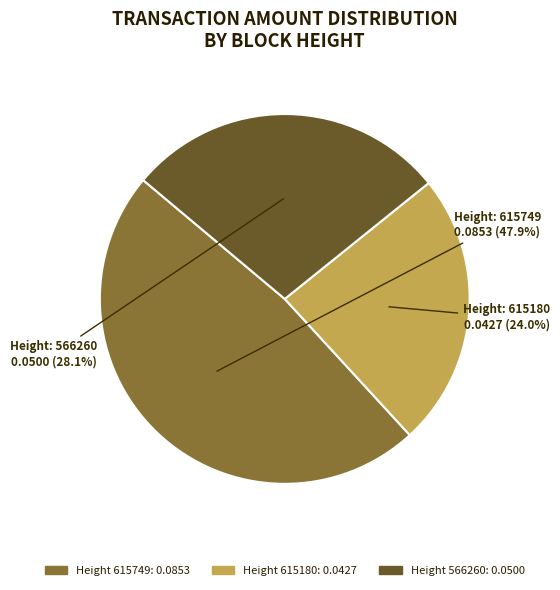

How many segments does this pie chart have?

3